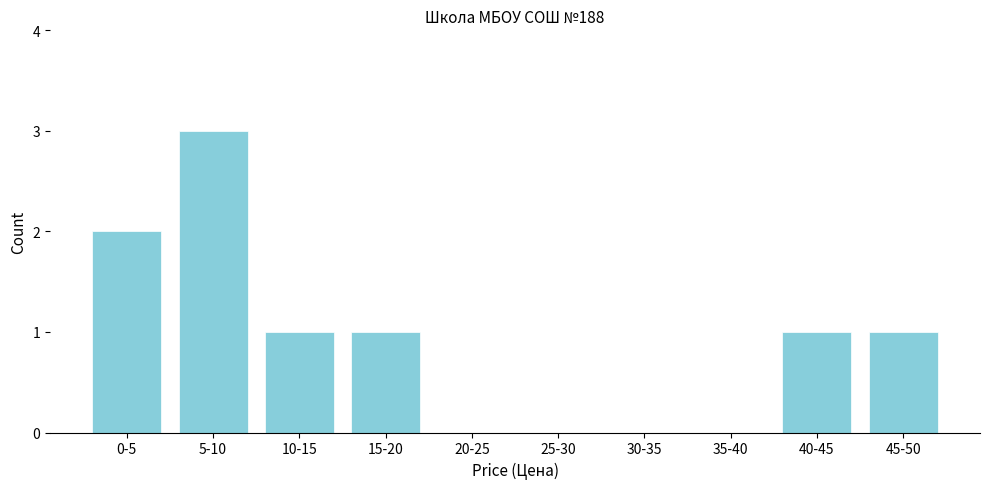

Reading right to left, list all the values displayed in this chart.

45-50=1	40-45=1	35-40=0	30-35=0	25-30=0	20-25=0	15-20=1	10-15=1	5-10=3	0-5=2